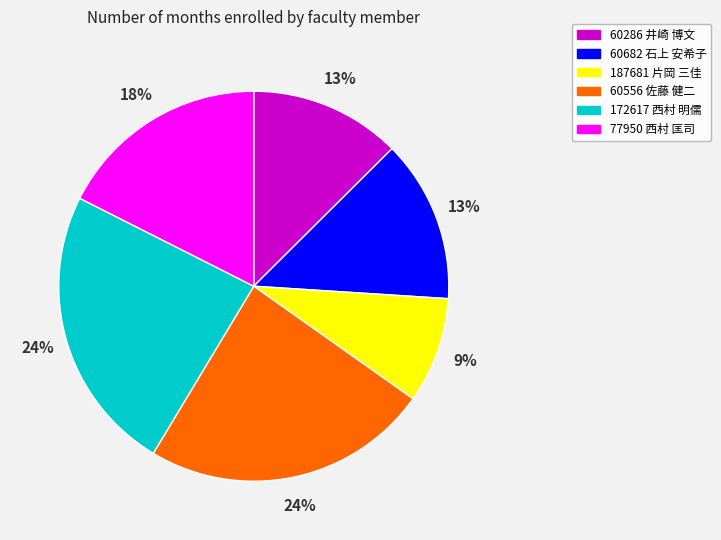

How many slices are in this pie chart?

6